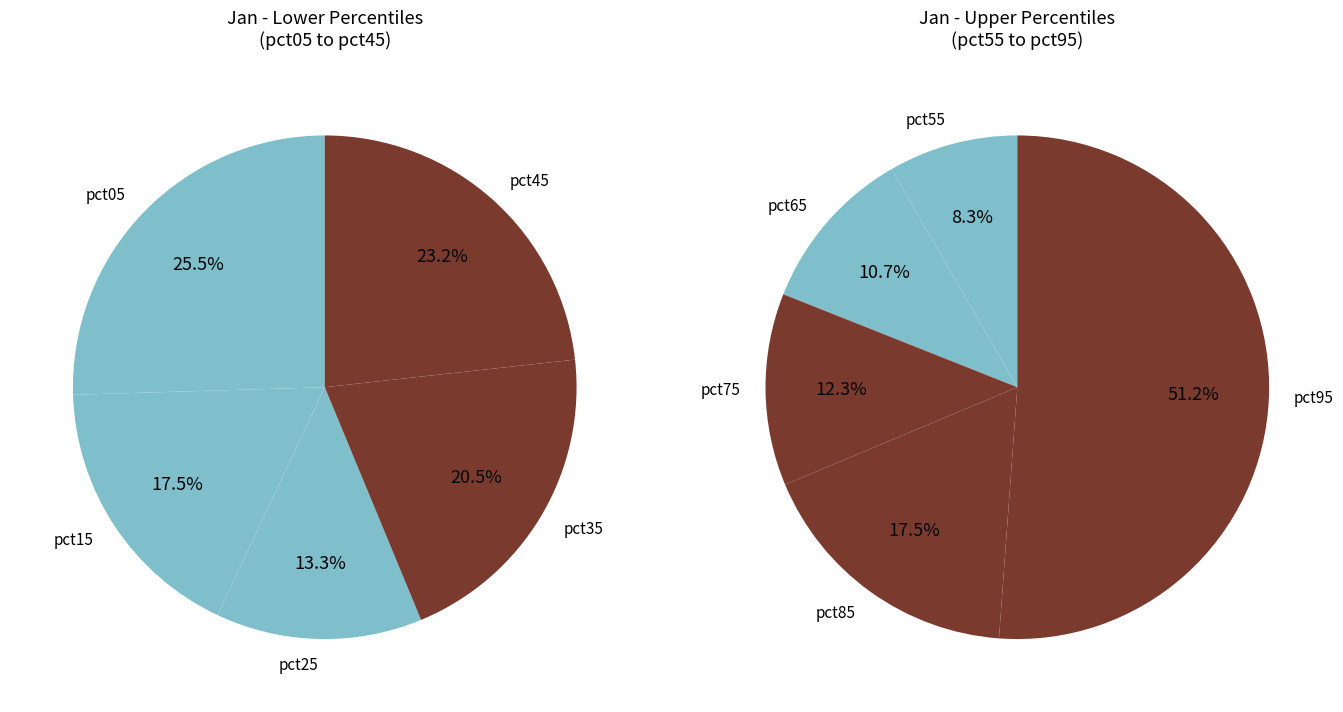

What is the largest slice in the pie chart?

pct95